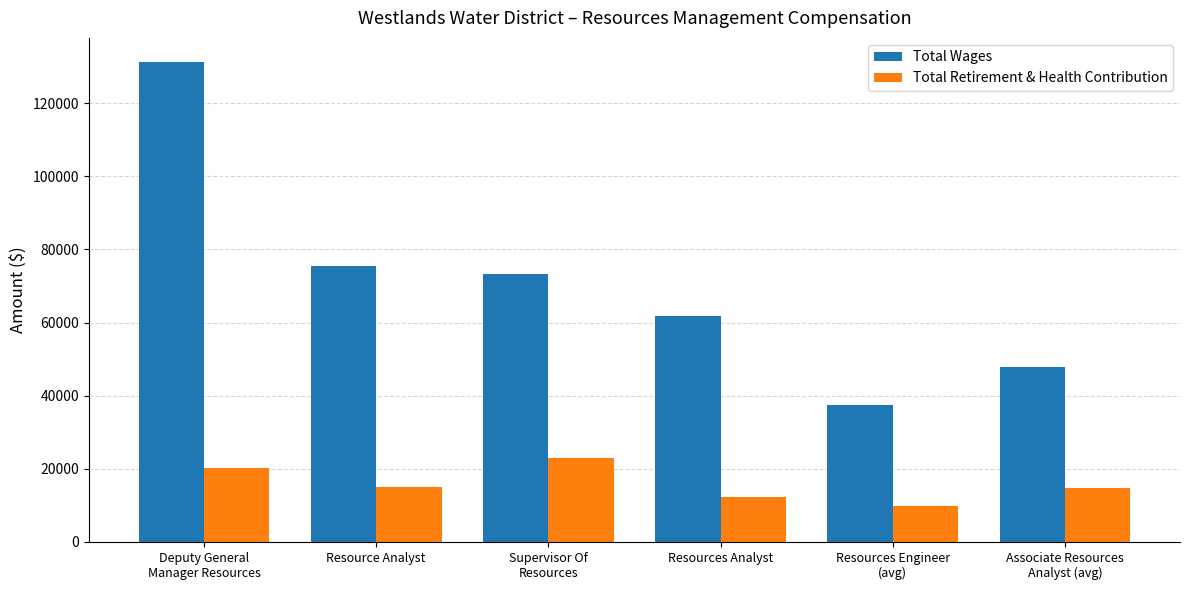

Which series changed the most between Resource Analyst and Resources Analyst?

Total Wages